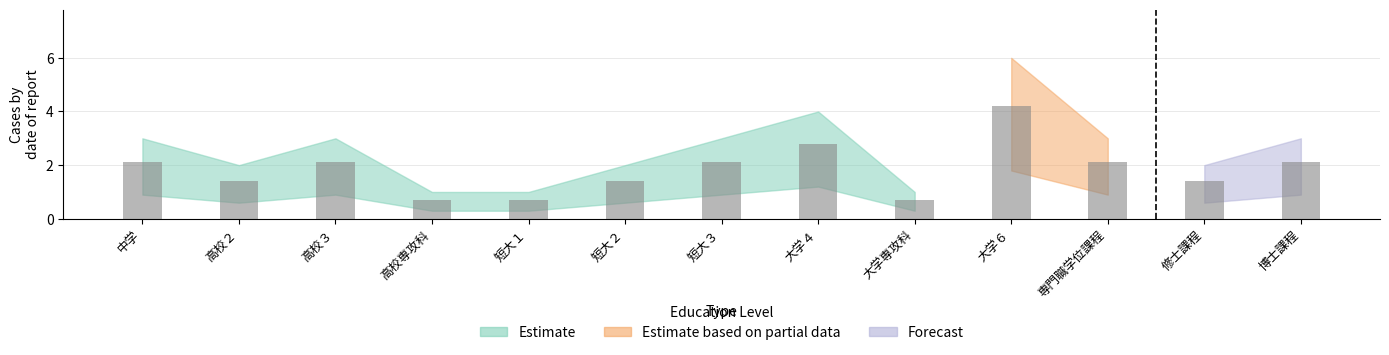

What is the greatest value displayed?

4.2